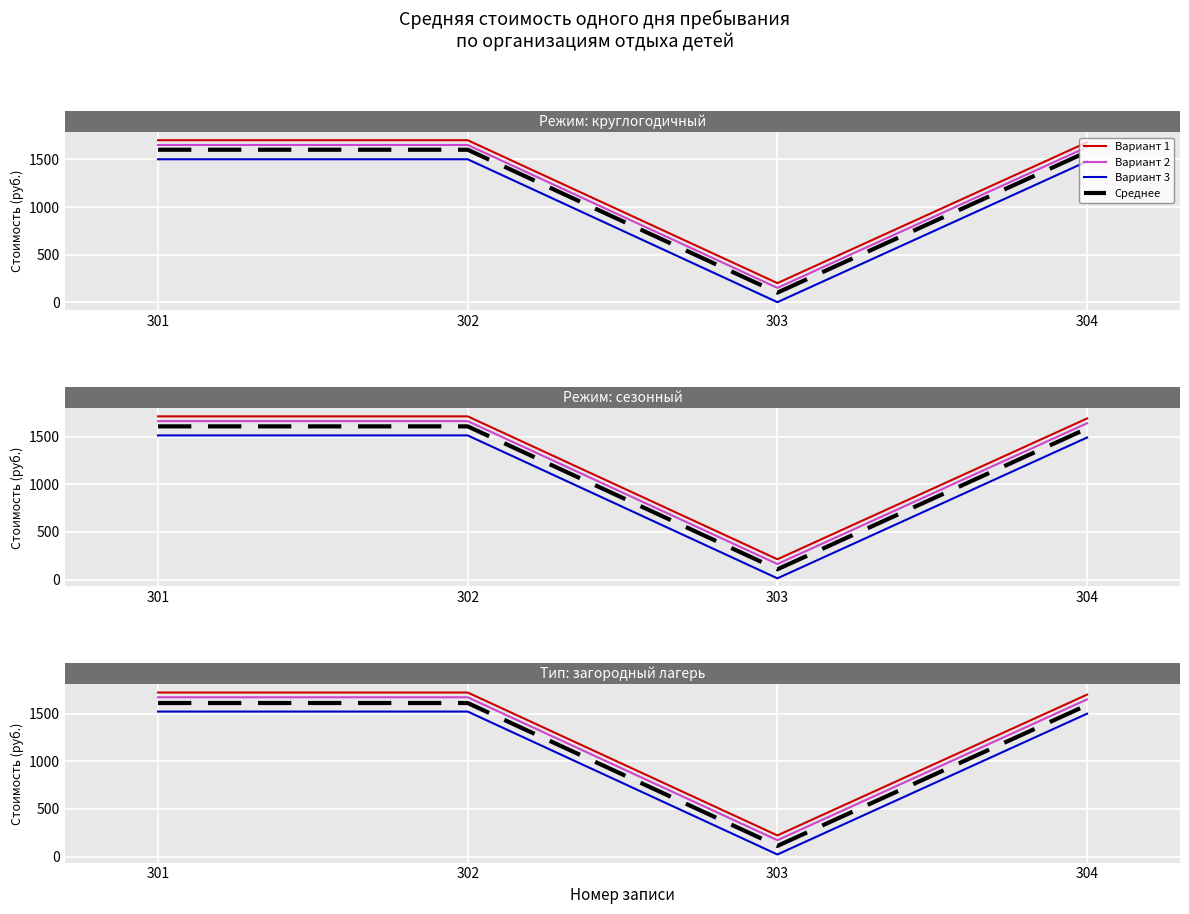

What are all the series names shown in the legend?

Вариант 1, Вариант 2, Вариант 3, Среднее